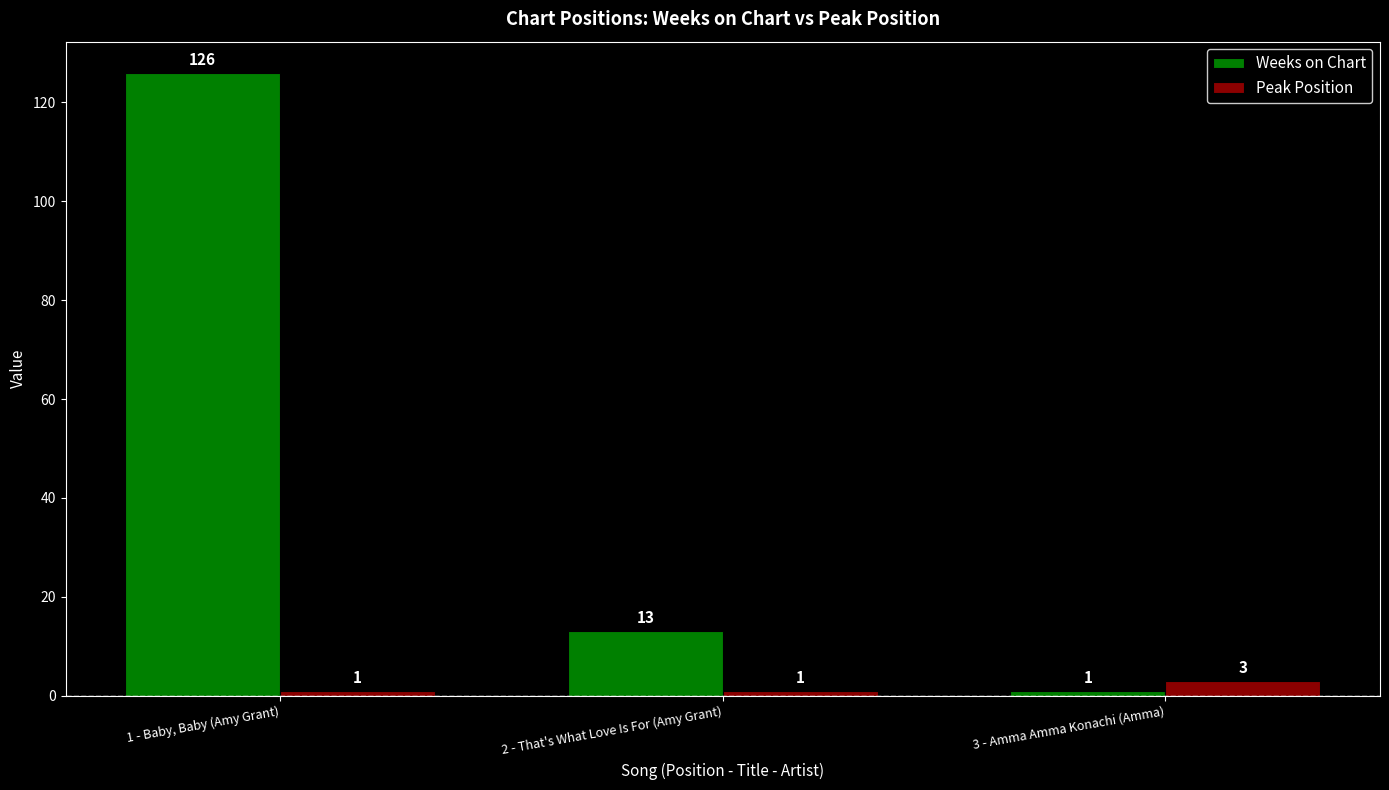

Reading right to left, extract all data points from this chart.

Weeks on Chart: 3 - Amma Amma Konachi (Amma)=1	2 - That's What Love Is For (Amy Grant)=13	1 - Baby, Baby (Amy Grant)=126
Peak Position: 3 - Amma Amma Konachi (Amma)=3	2 - That's What Love Is For (Amy Grant)=1	1 - Baby, Baby (Amy Grant)=1